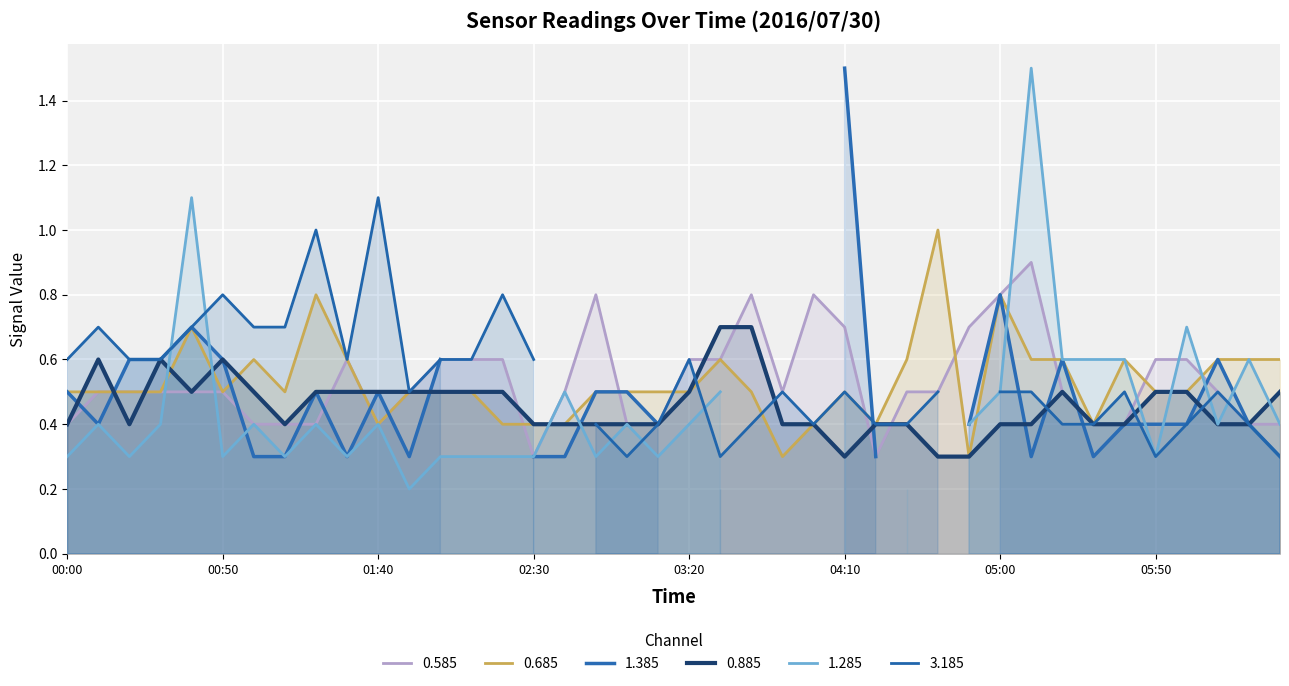

What is the difference between the maximum and minimum values in the 0.685 series?

0.7